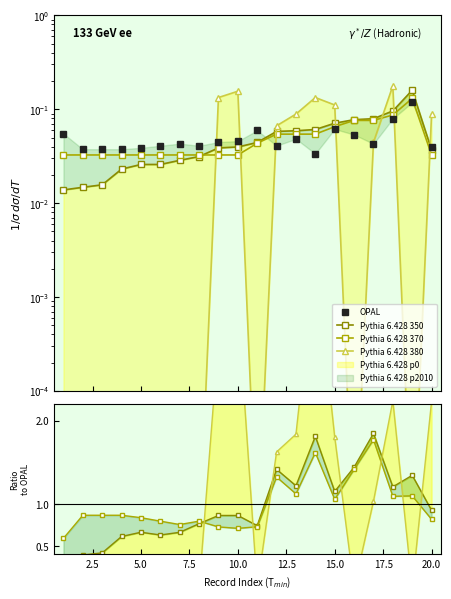

How many lines are shown in the chart?

4